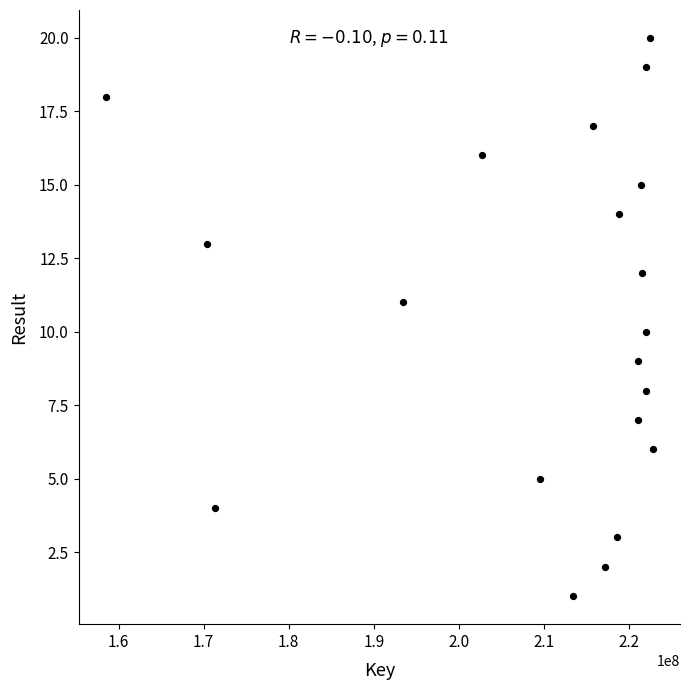

What is the range of Y values (max minus min)?

19